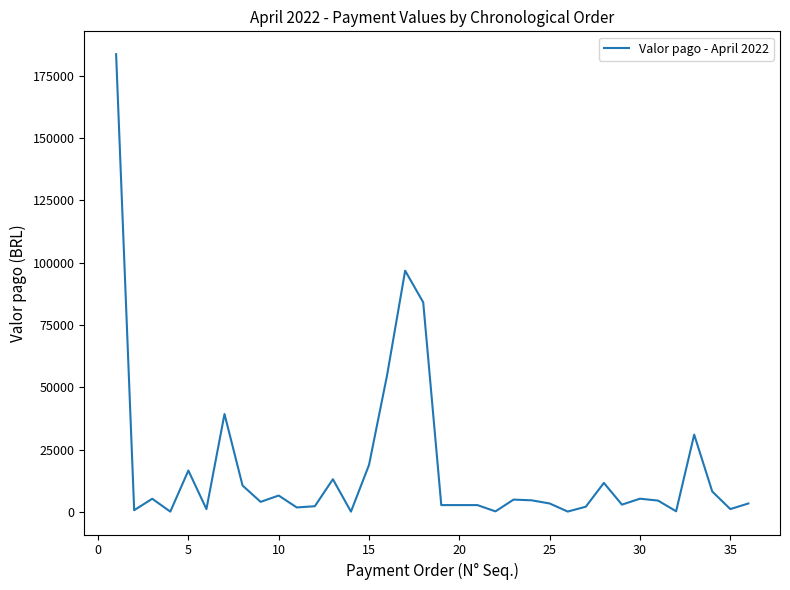

Does the chart display data point markers on the line(s)?

No